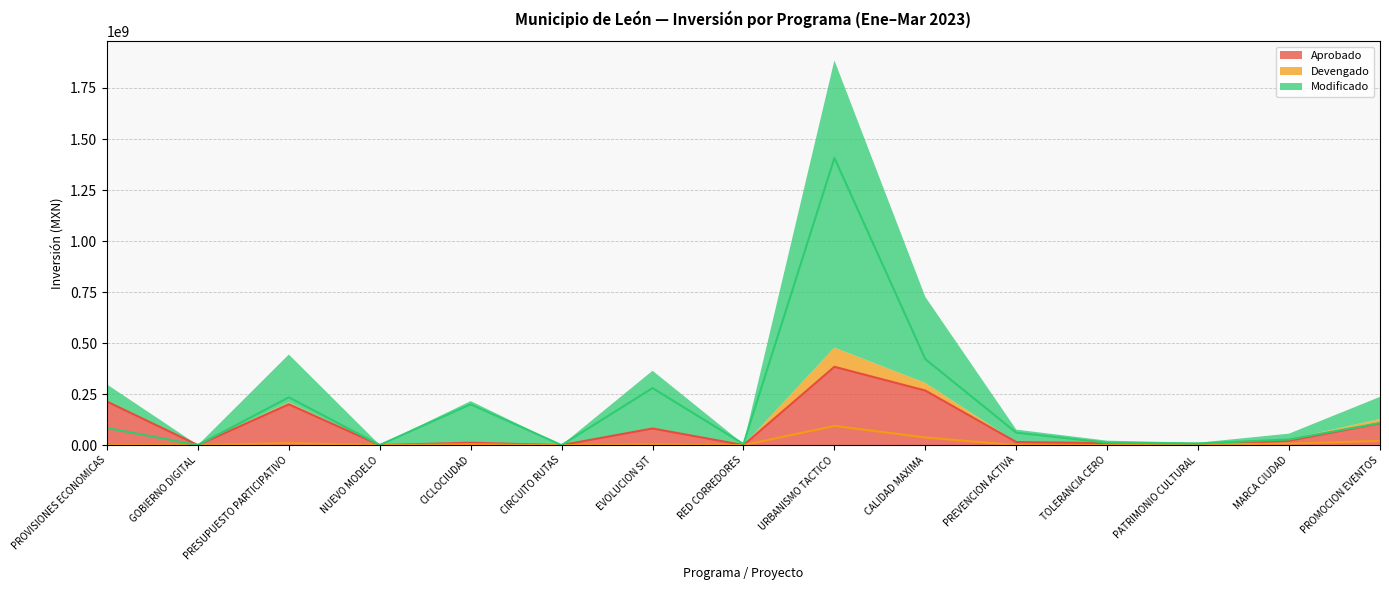

Reading right to left, list all the values displayed in this chart.

Aprobado: 106863676.0	21500000.0	0.0	10000000.0	14969983.0	267341722.6	383825537.7	0.0	81578778.0	0.0	11849925.0	0.0	200000000.0	0.0	213384371.5
Devengado: 21365024.0	7013034.3	3530000.0	0.0	0.0	37566027.2	94037444.3	19076.6	3402634.5	0.0	3826005.6	100000.0	9833763.0	0.0	0.0
Modificado: 108263676.0	27793027.3	8240000.0	11834733.0	61126410.2	421231274.2	1407261936.0	5320571.0	279480779.1	0.0	199923649.9	700000.0	234212280.7	38539.9	84019099.7